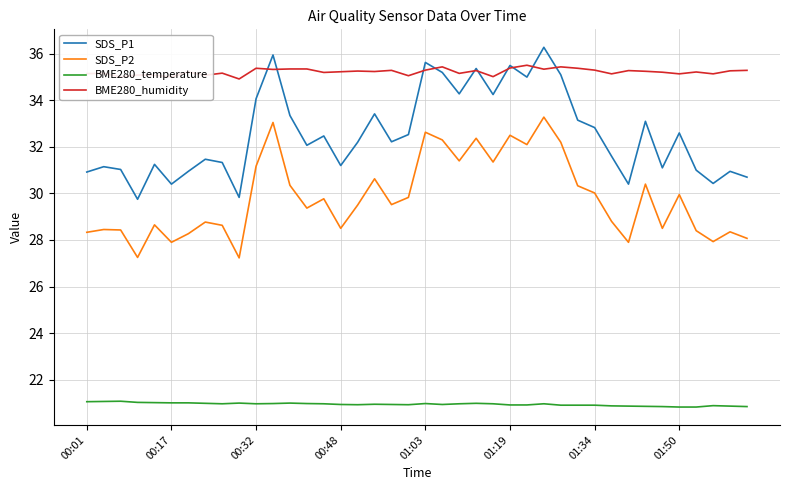

What is the highest value of the SDS_P2 series?

33.3